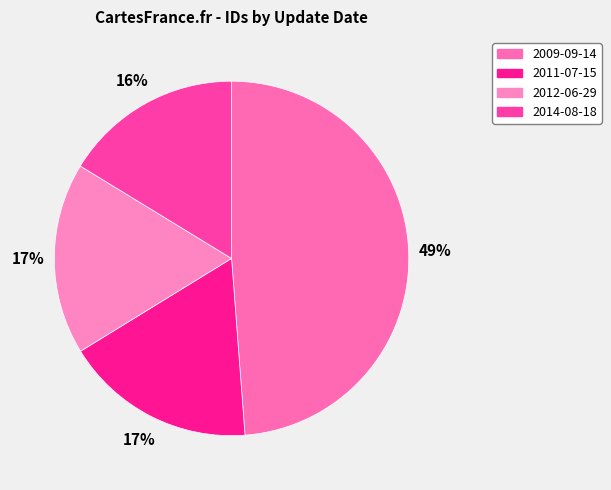

Count the number of slices in the pie.

4